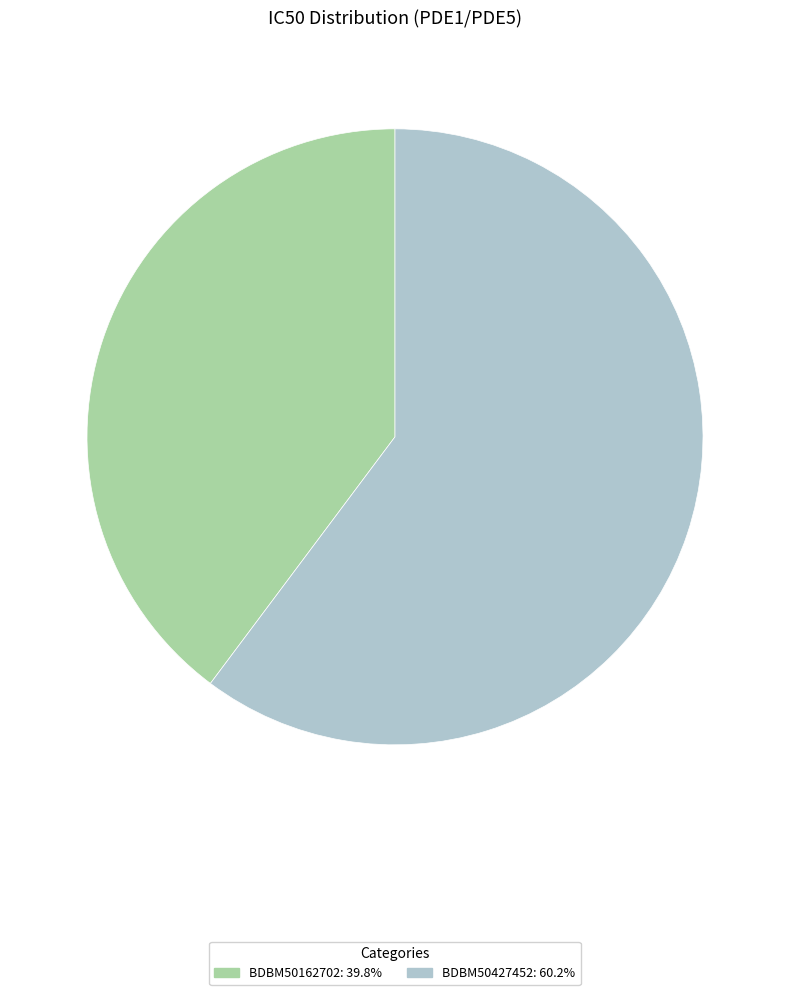

Combined, do BDBM50427452: 60.2% and BDBM50162702: 39.8% account for over 50%?

Yes